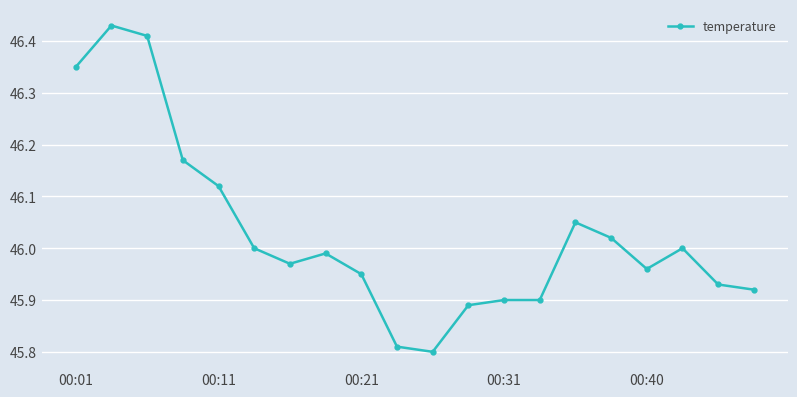

What is the difference between the maximum and minimum values?

0.6